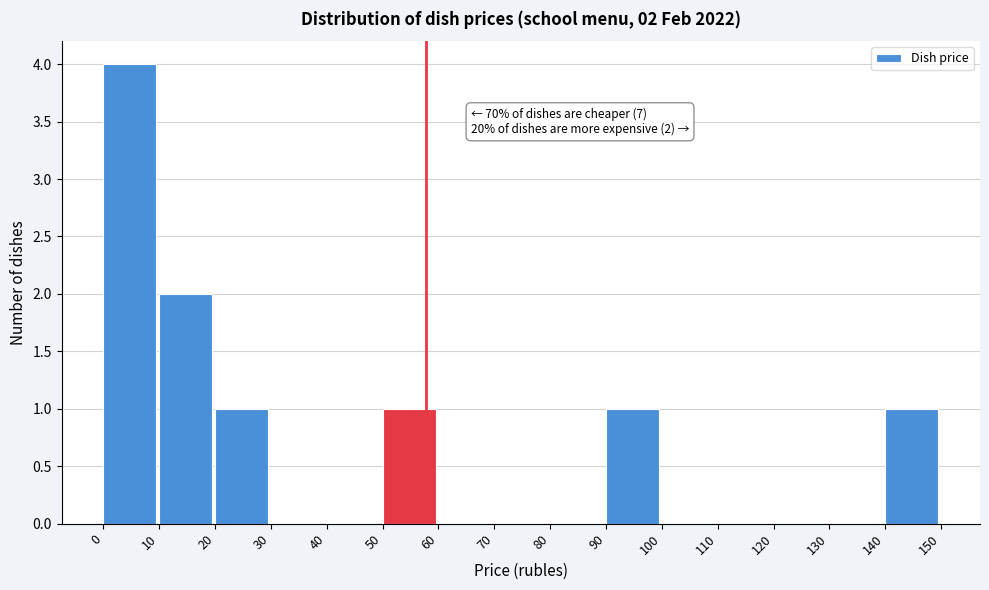

Which range on the x-axis has the tallest bar?

0 to 10